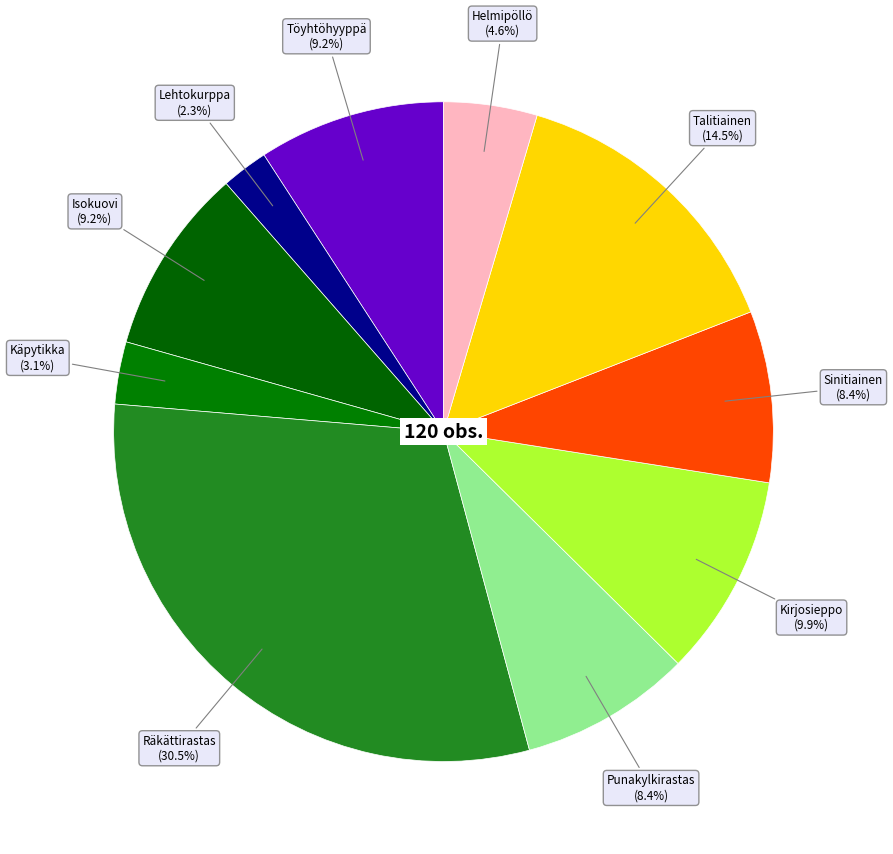

What is the smallest slice in the pie chart?

Lehtokurppa